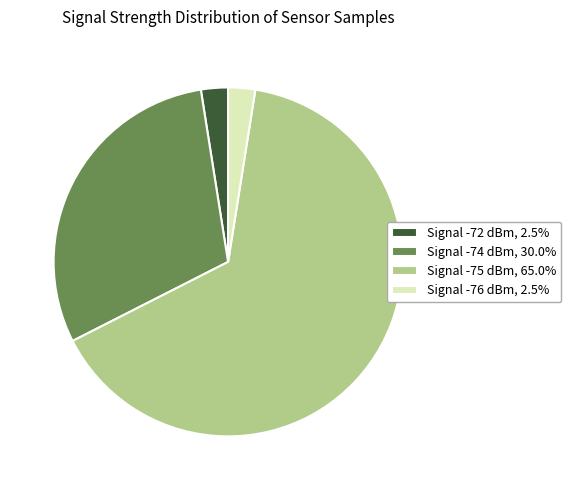

Approximately how many times larger is the value at Signal -75 dBm, 65.0% compared to Signal -72 dBm, 2.5%?

26.0